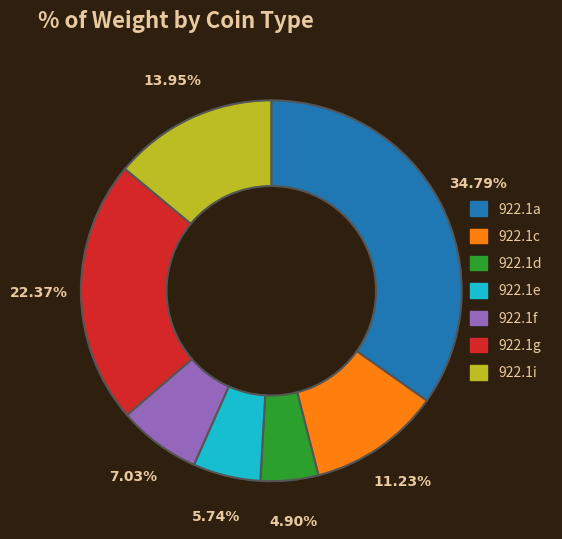

Which category has the biggest portion of the pie?

922.1a